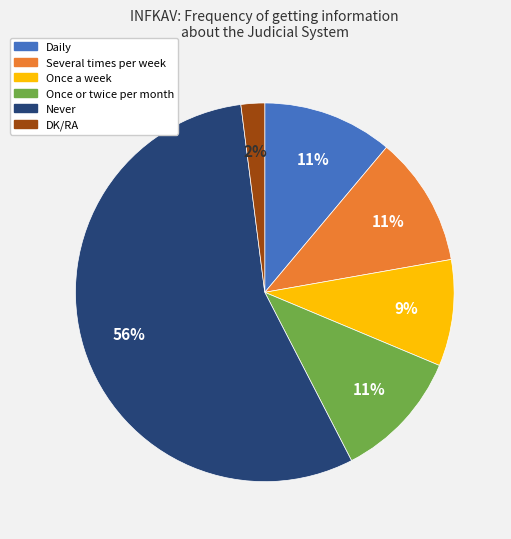

Is the sum of Several times per week and Once a week greater than half?

No